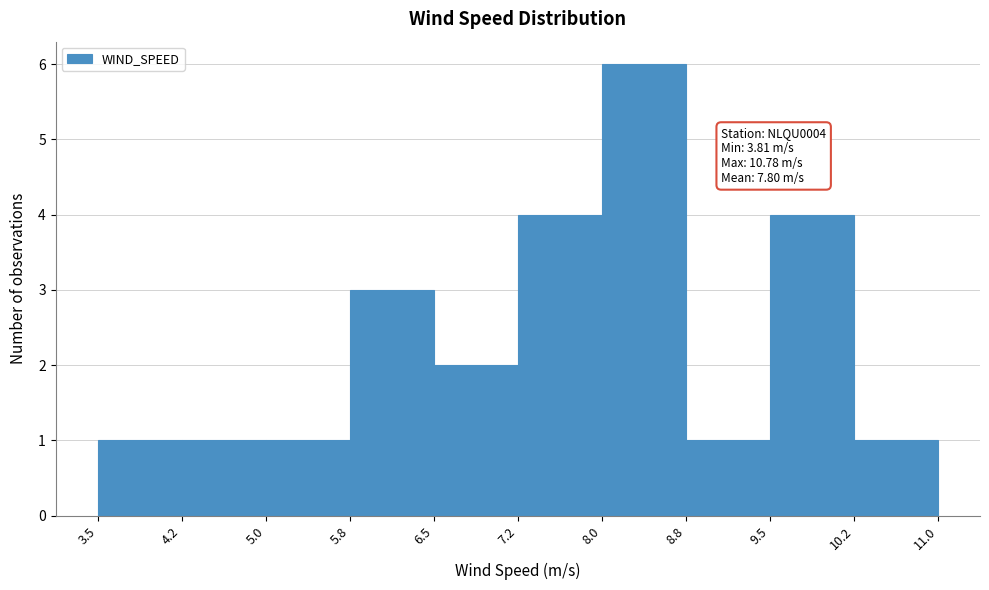

Which range on the x-axis has the tallest bar?

8.0 to 8.8